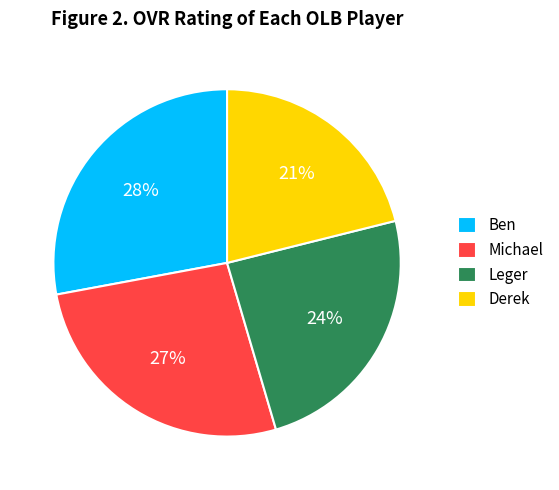

To the nearest percent, what percentage of the pie is Derek?

21%